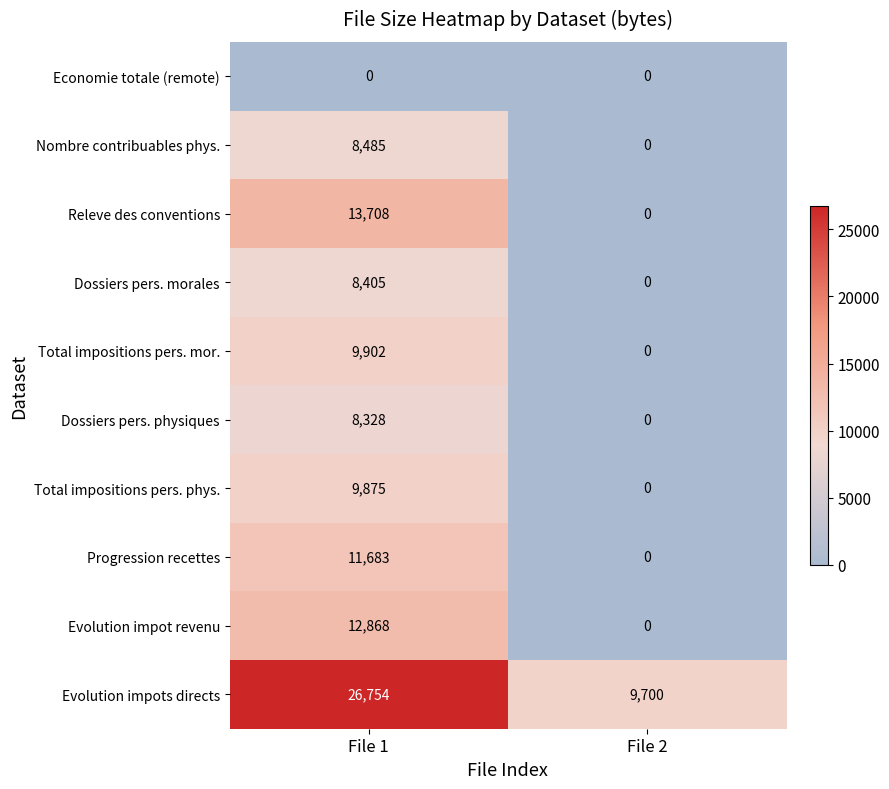

What is the difference between the highest and lowest values at File 1?

26754